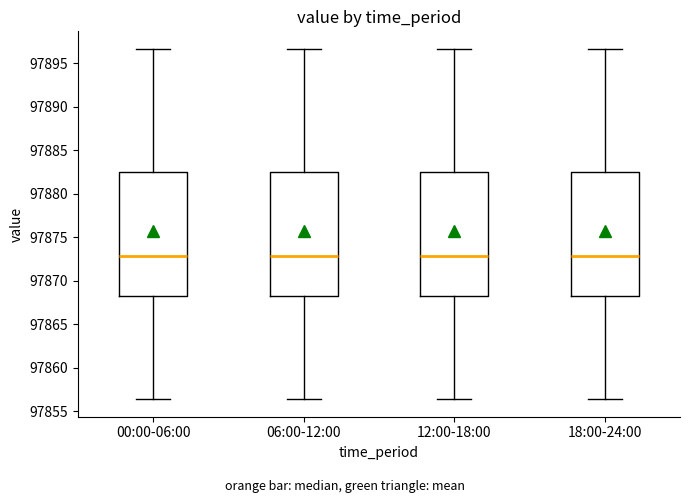

Reading left to right, transcribe this box plot: for each box, give where its median line is, the range the box spans, and where its two whiskers end, as read against the y-axis. The values are not printed on the chart, so give them approximately, as read against the axis.

00:00-06:00: median 97873.0, box 97868.5 to 97882.5, whiskers 97856.5 to 97896.5
06:00-12:00: median 97873.0, box 97868.5 to 97882.5, whiskers 97856.5 to 97896.5
12:00-18:00: median 97873.0, box 97868.5 to 97882.5, whiskers 97856.5 to 97896.5
18:00-24:00: median 97873.0, box 97868.5 to 97882.5, whiskers 97856.5 to 97896.5